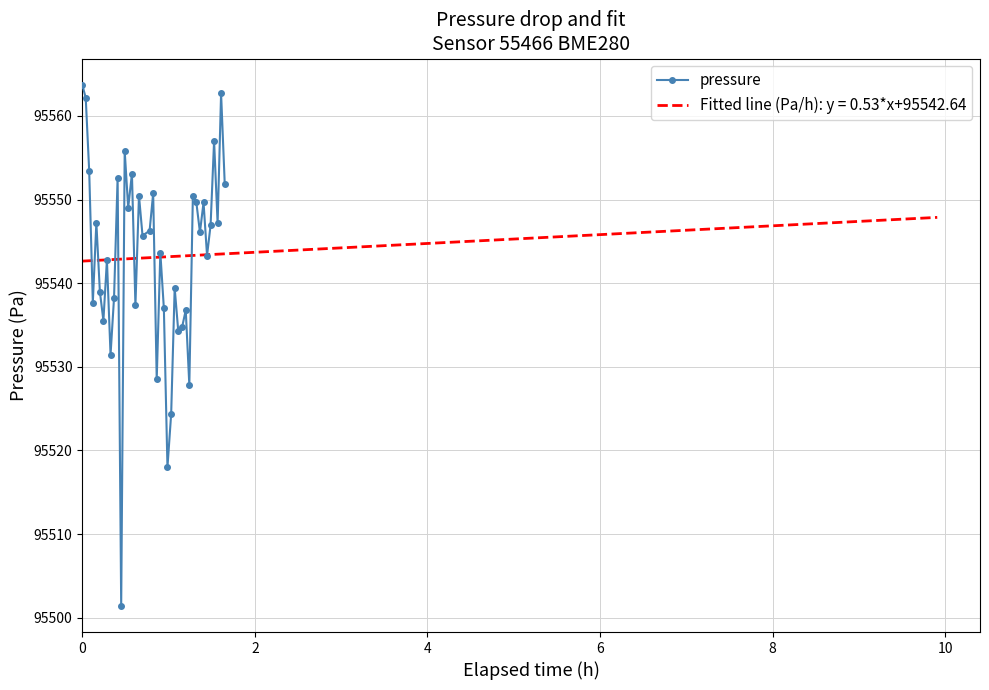

In pressure, how many points are lower than both neighbors (excluding endpoints)?

14